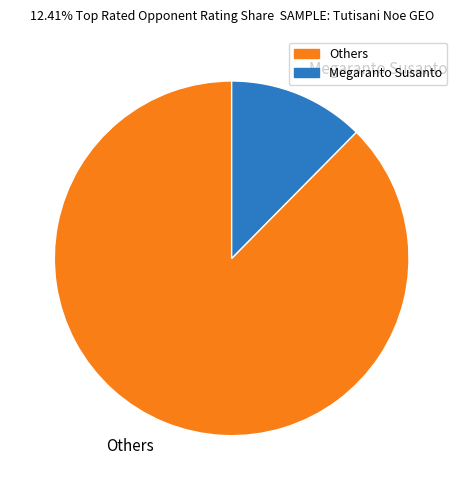

Combined, do Others and Megaranto Susanto account for over 50%?

Yes